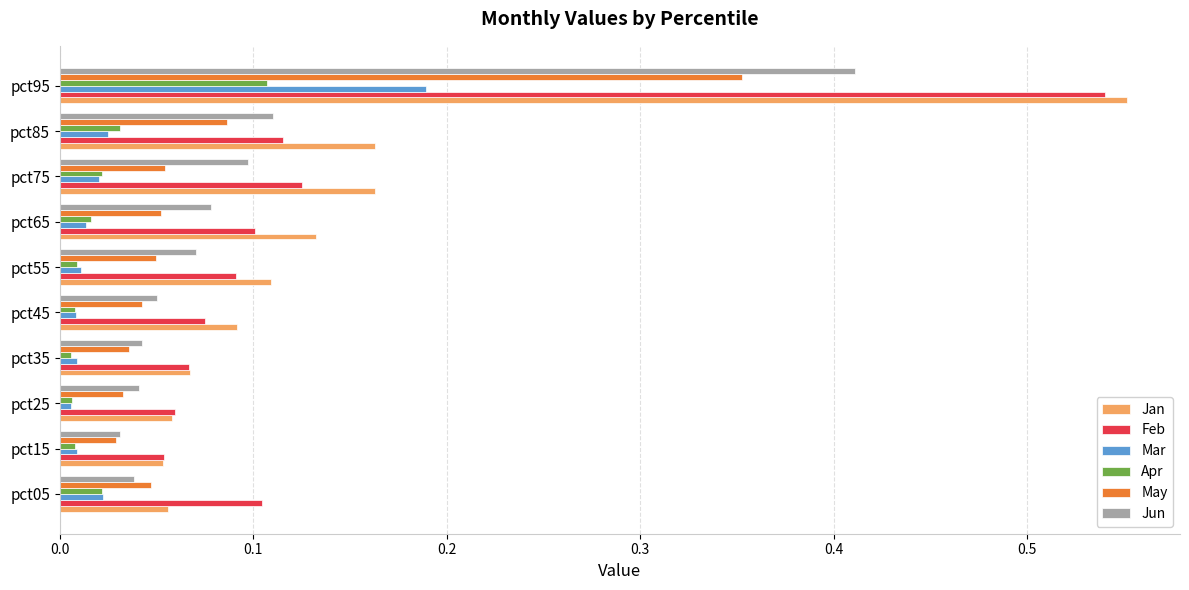

At which label does Jan reach its peak?

pct95